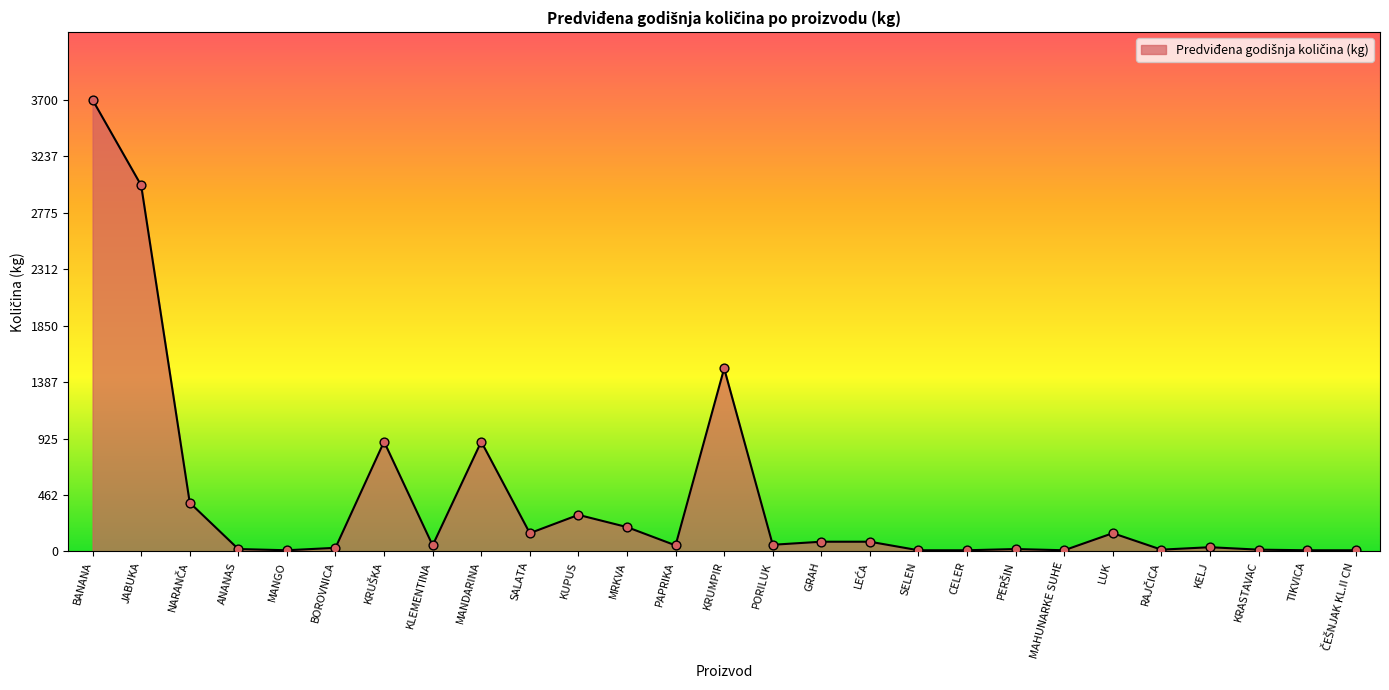

What is the ratio of the value at GRAH to the value at KELJ?

2.3